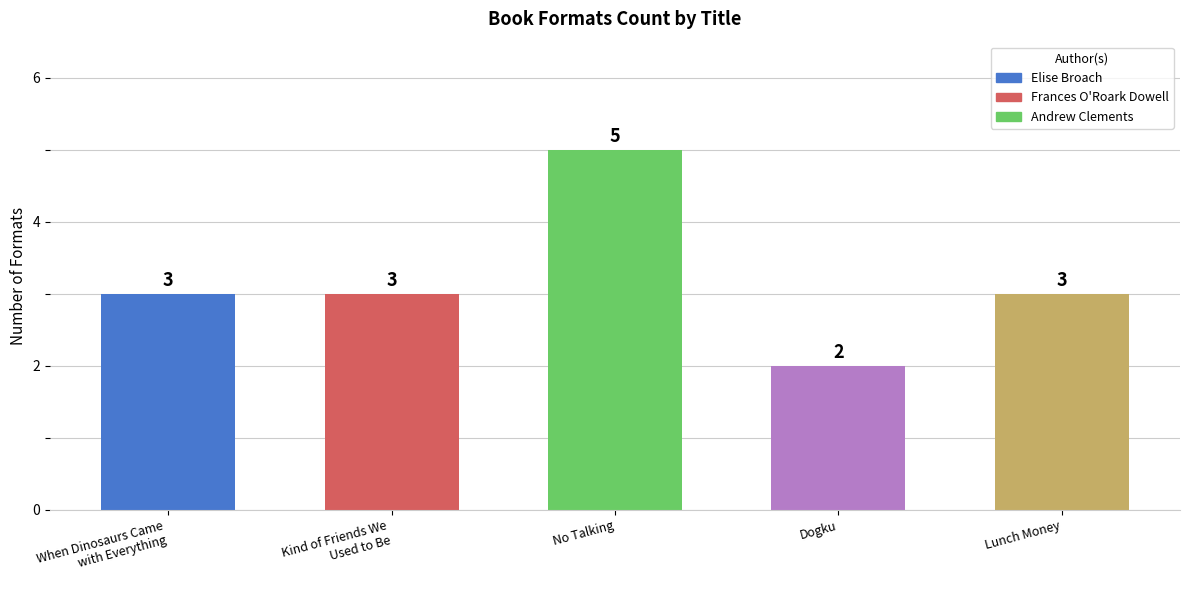

Reading left to right, what are all the values shown in this chart?

3	3	5	2	3